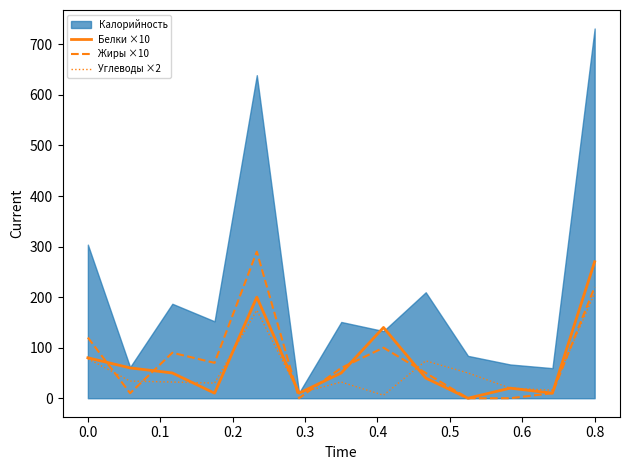

What is the difference between the maximum and second lowest values in the Белки ×10 series?

260